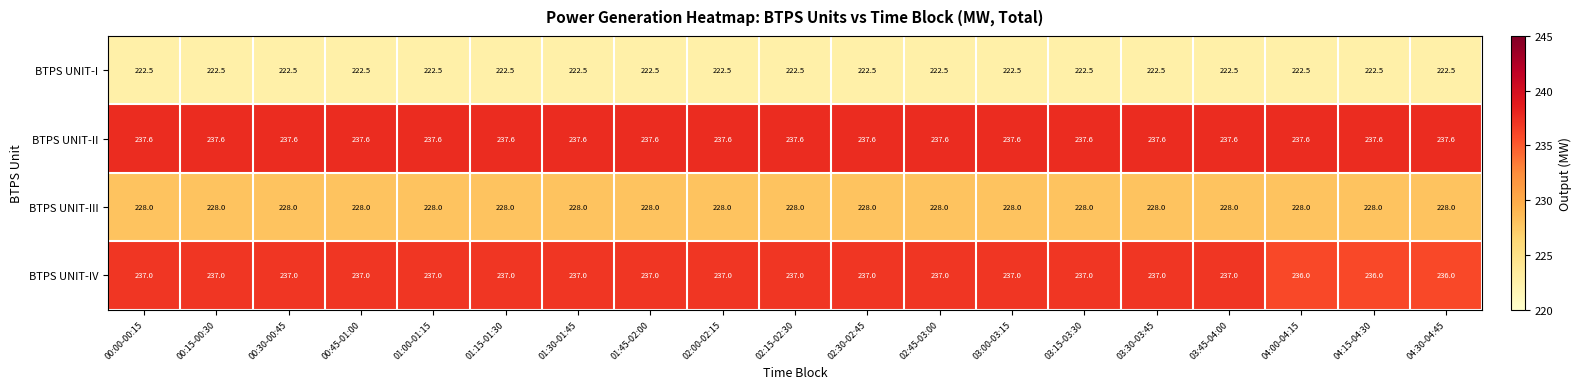

Count the number of categories in the chart.

19